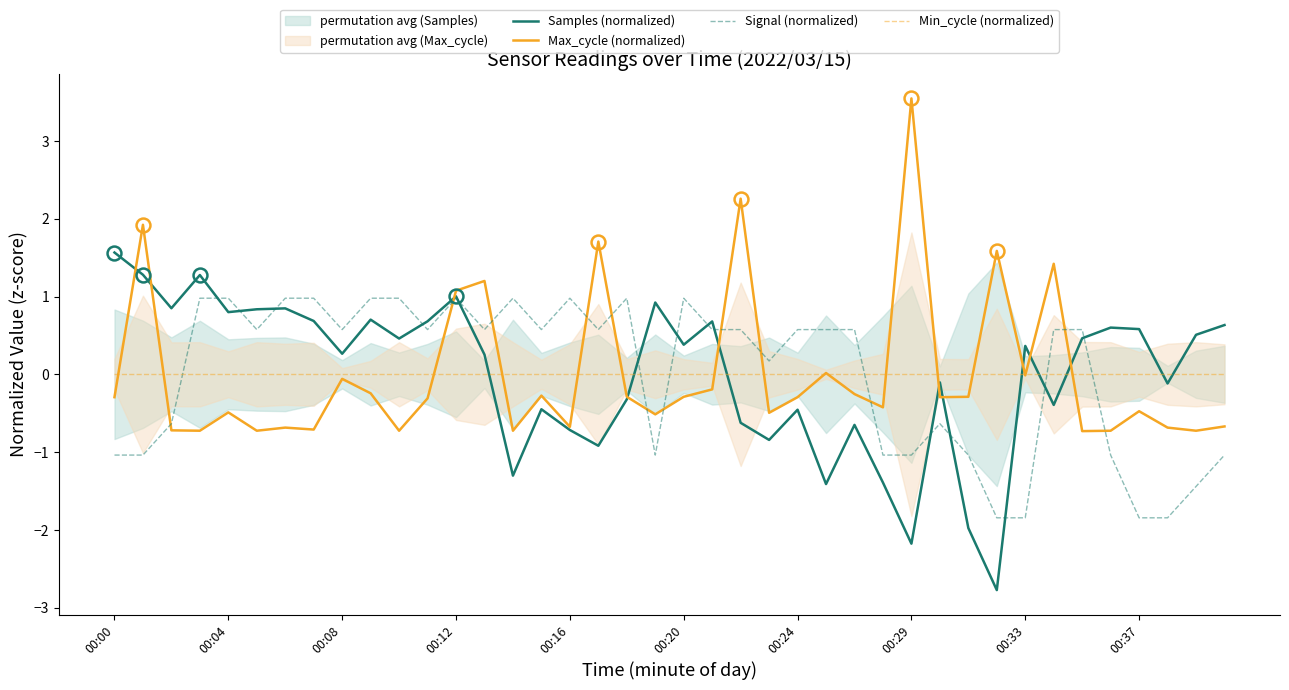

What is the lowest value of the Samples (normalized) series?

-2.8